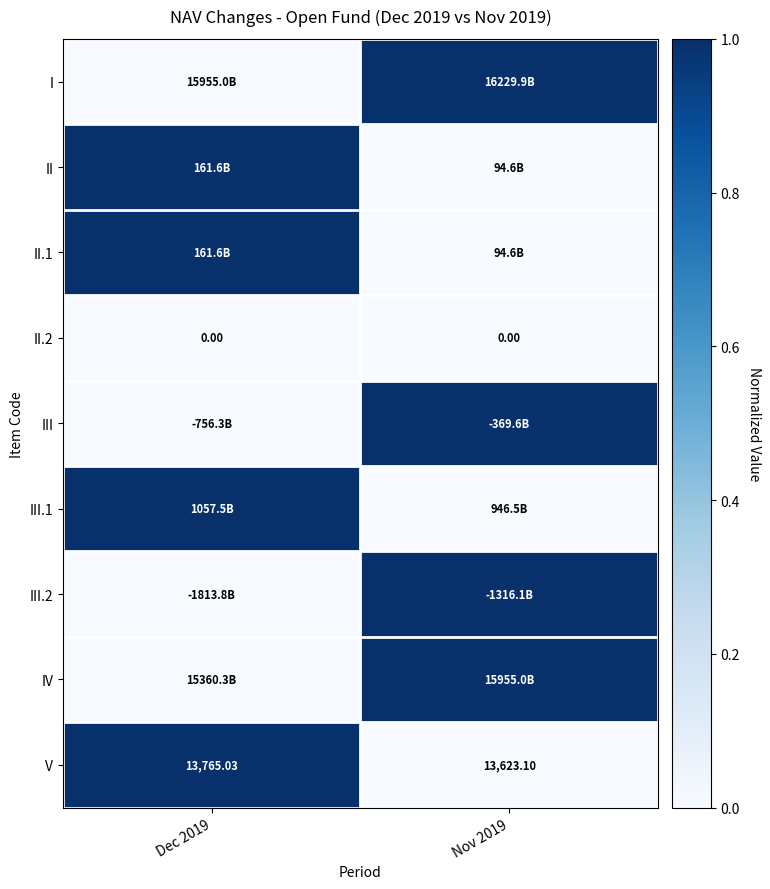

Is the value of V at Dec 2019 greater than the value of II.2 at Dec 2019?

Yes